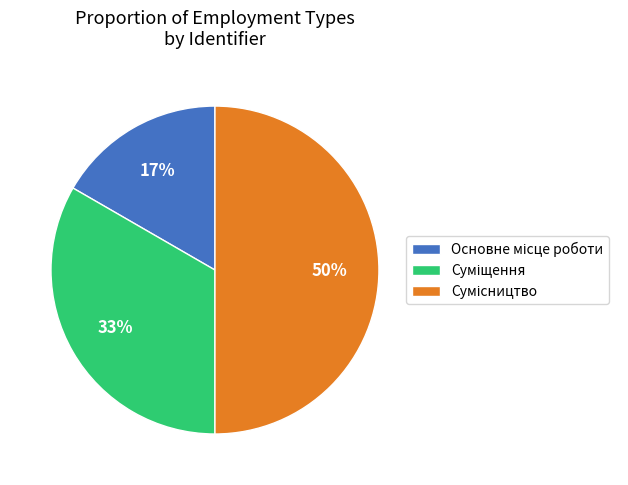

To the nearest percent, what is the average slice percentage?

33%